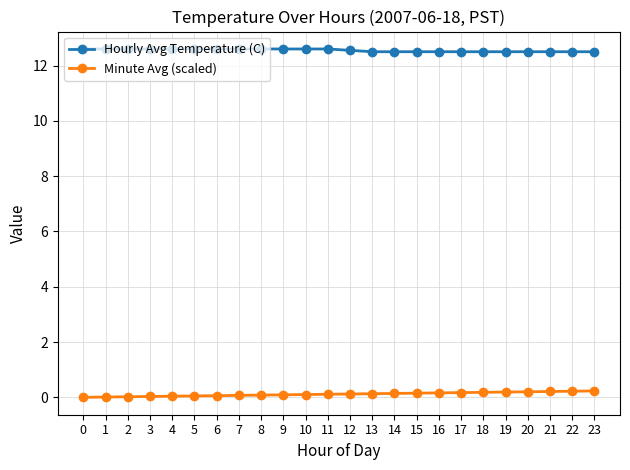

How many lines are shown in the chart?

2